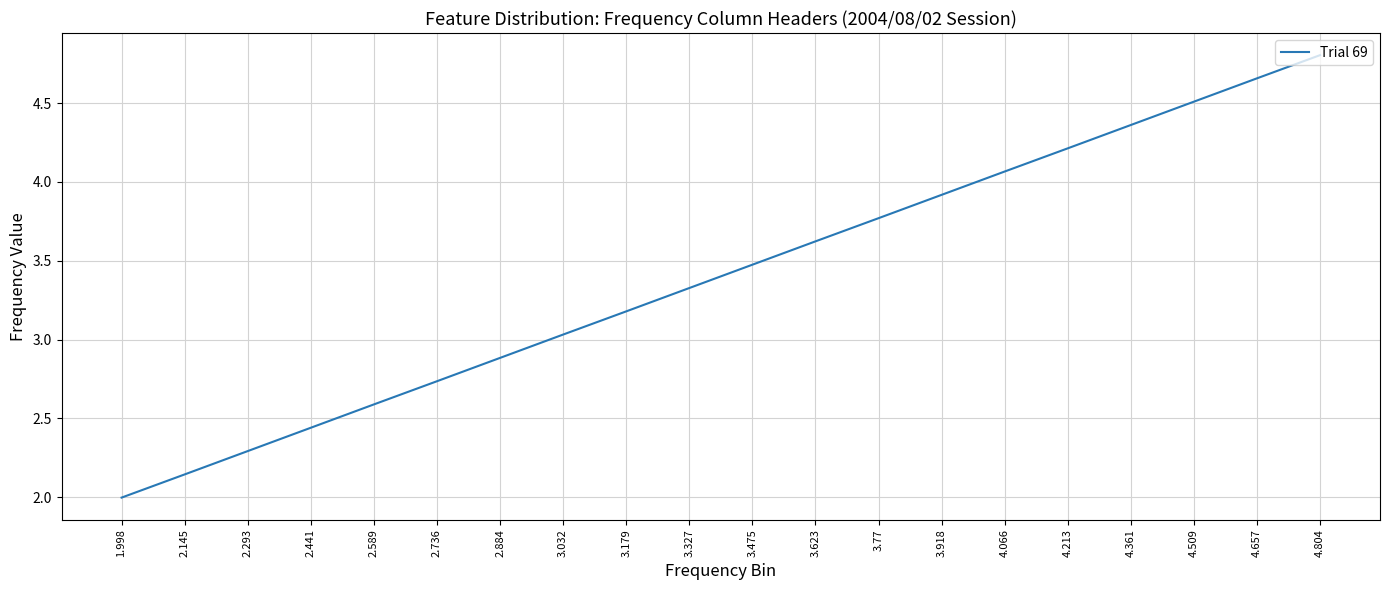

List the labels in order of value, largest first.

4.804, 4.657, 4.509, 4.361, 4.213, 4.066, 3.918, 3.77, 3.623, 3.475, 3.327, 3.179, 3.032, 2.884, 2.736, 2.589, 2.441, 2.293, 2.145, 1.998